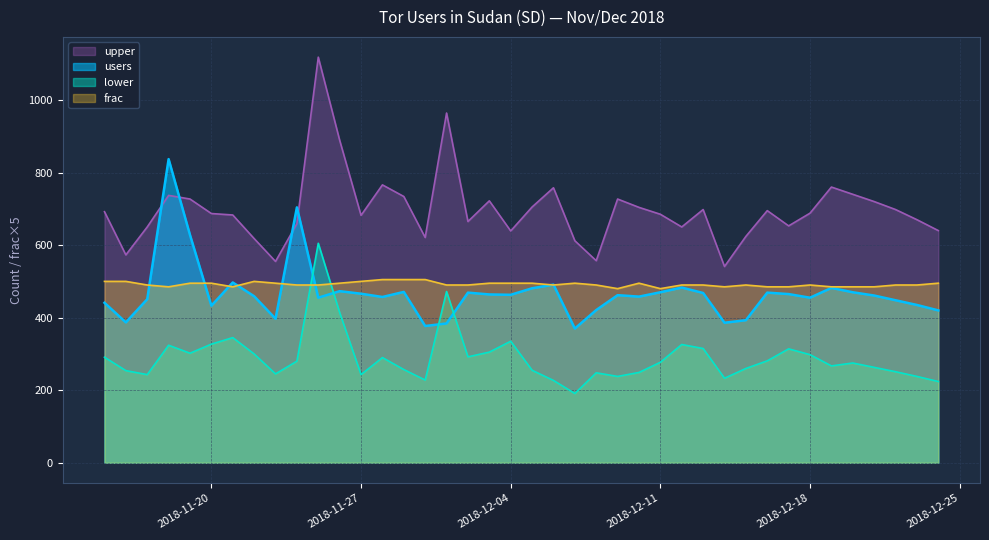

How many data points does each series have?

40